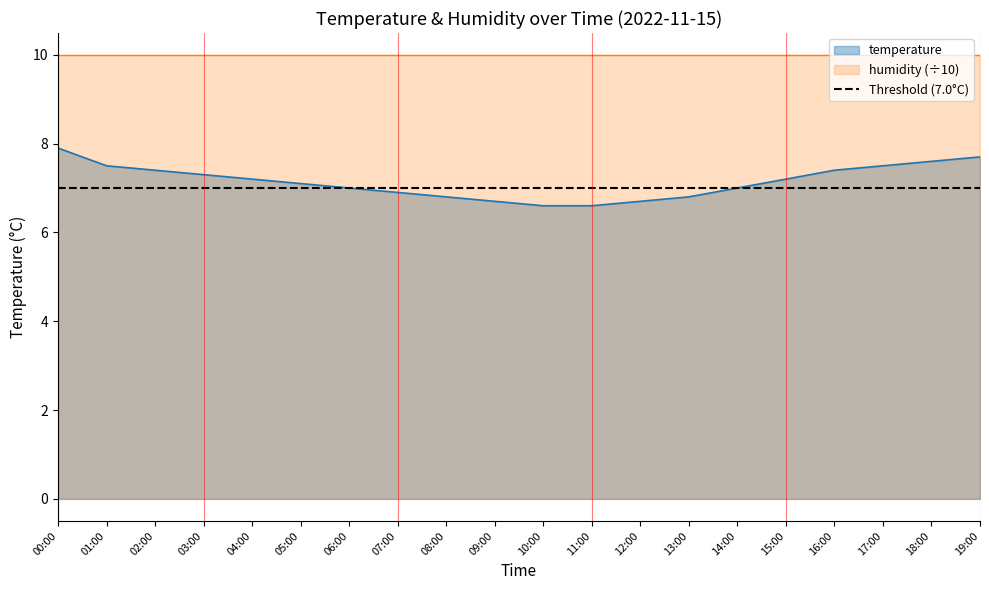

The chart shows a value of 11.4 at 05:00. True or false?

False